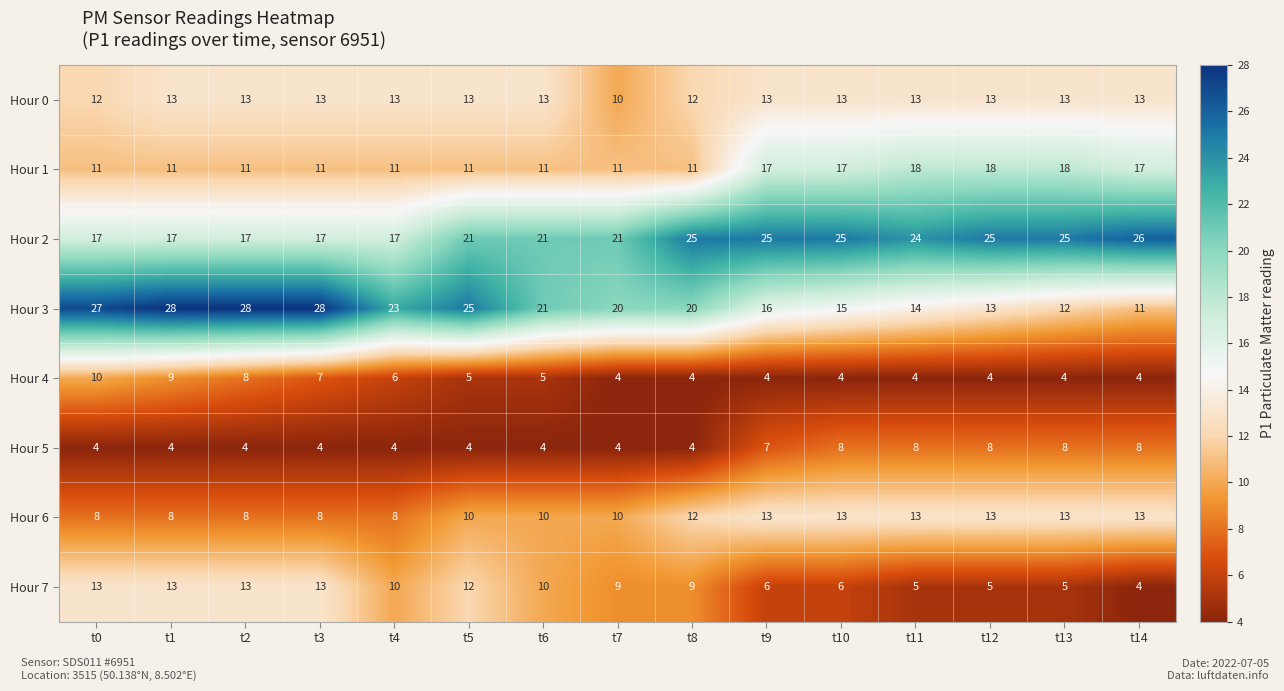

At which label does Hour 7 reach its minimum?

t14